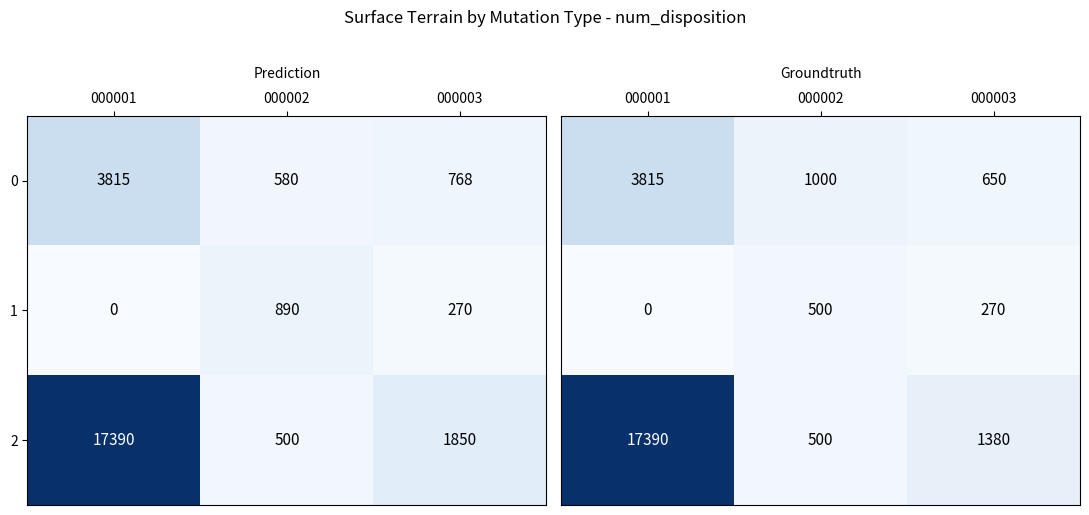

What is the average value of the 1 series?

387